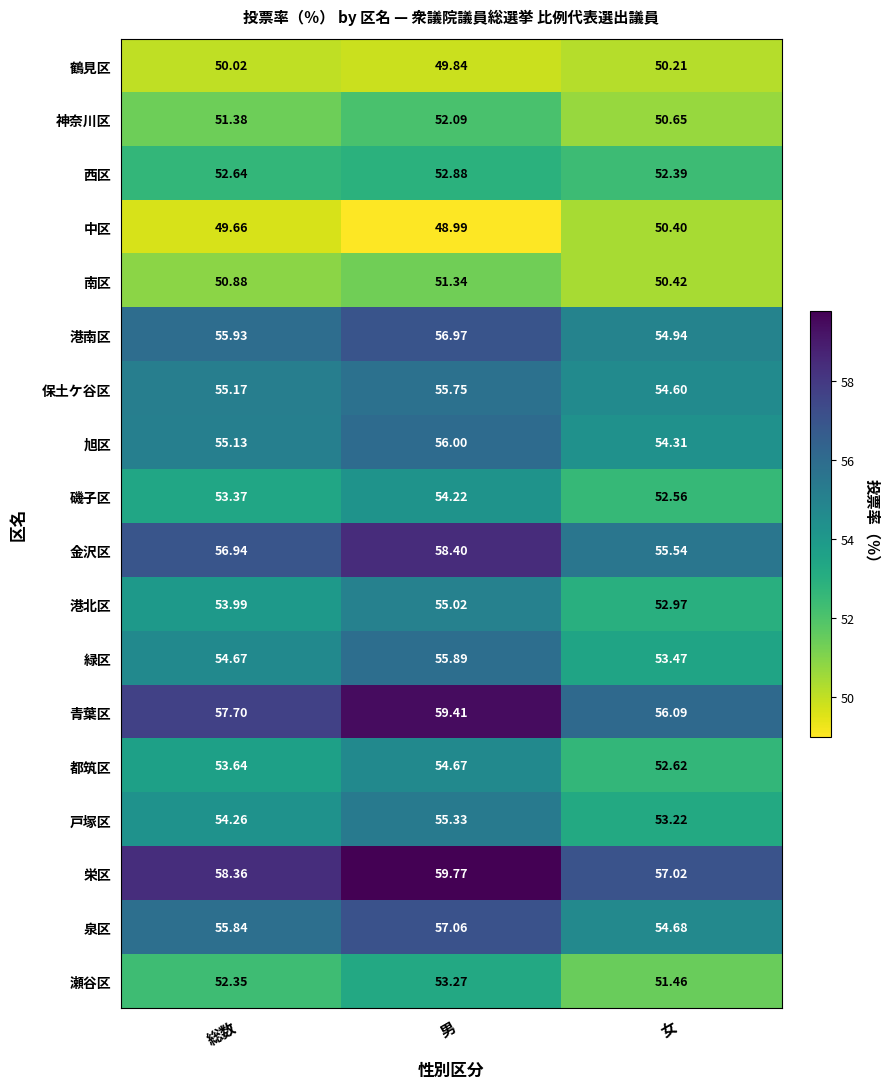

Which series changed the most between 総数 and 女?

青葉区